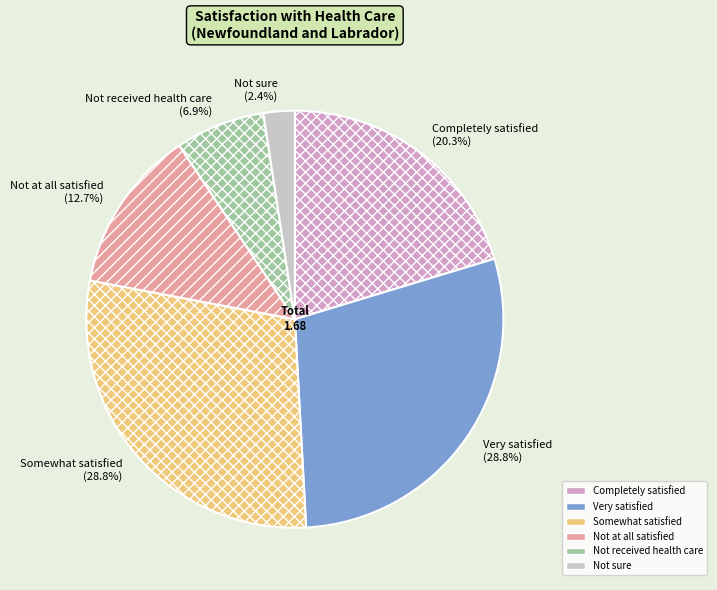

Is the sum of Very satisfied and Not received health care greater than half?

No